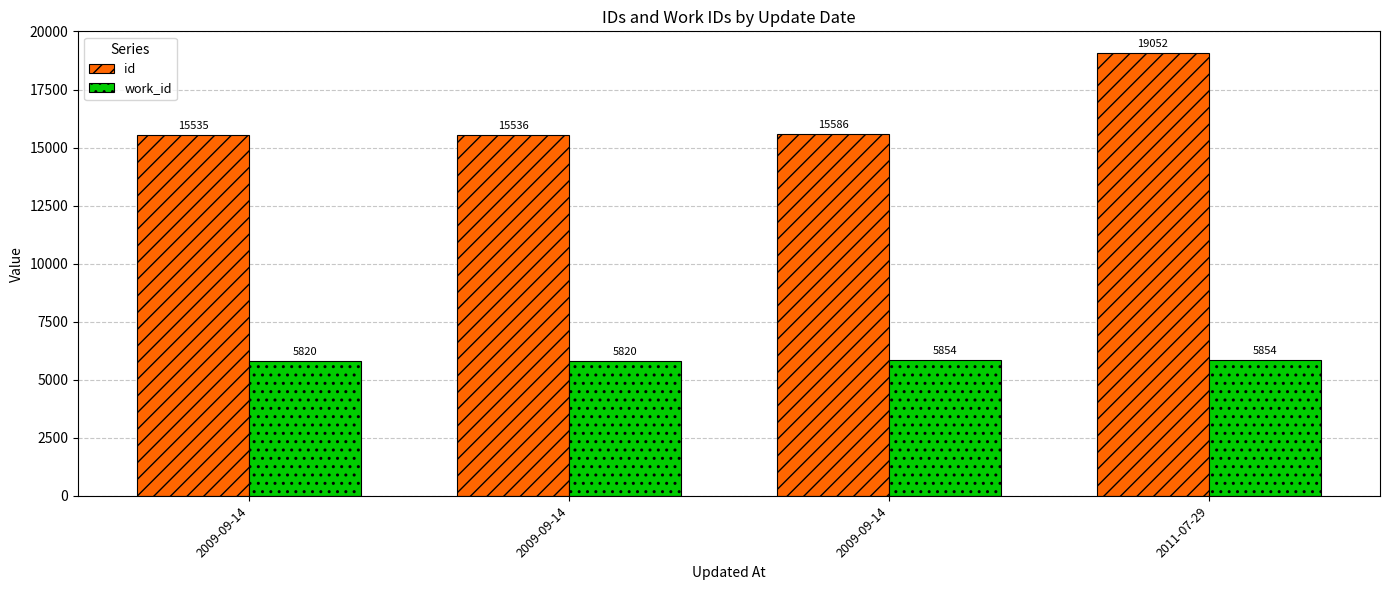

Reading right to left, extract all data points from this chart.

id: 2011-07-29=19052	2009-09-14=15586	2009-09-14=15536	2009-09-14=15535
work_id: 2011-07-29=5854	2009-09-14=5854	2009-09-14=5820	2009-09-14=5820